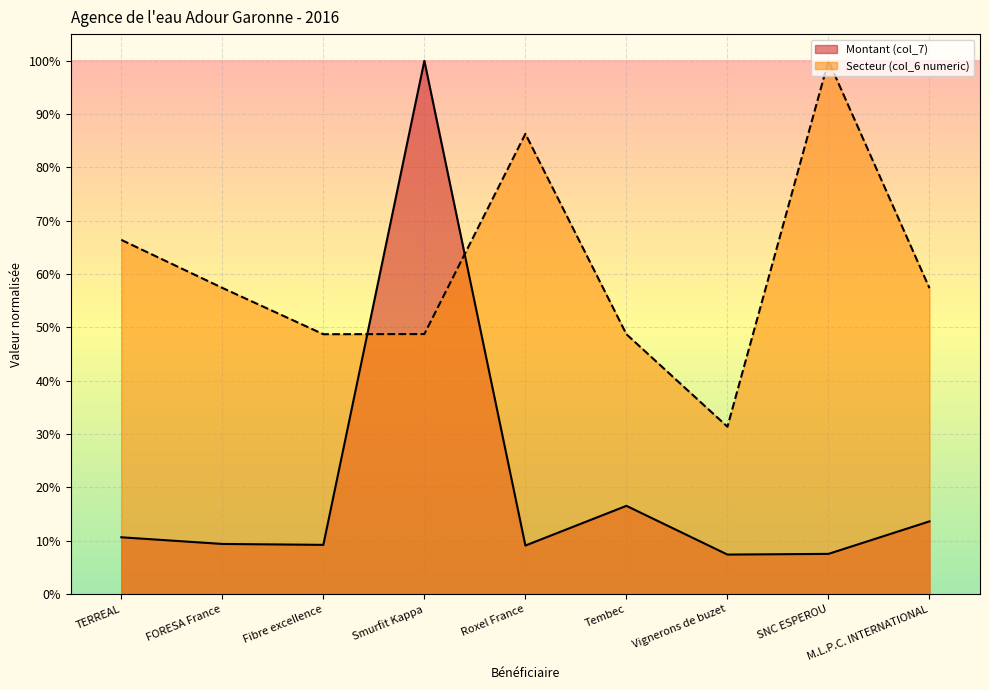

Which has a higher value, M.L.P.C. INTERNATIONAL or Fibre excellence?

M.L.P.C. INTERNATIONAL